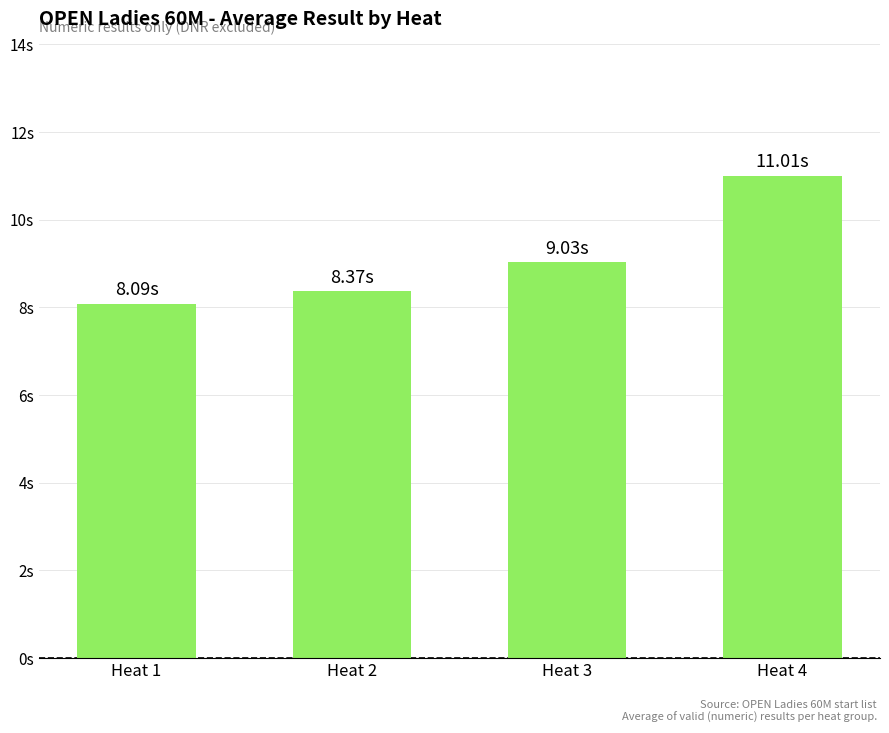

Are the bars horizontal?

No